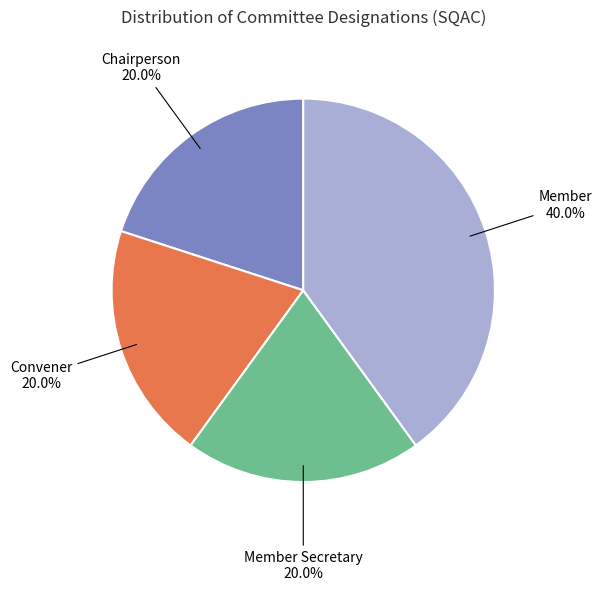

What percentage is the Member slice, to the nearest percent?

40%